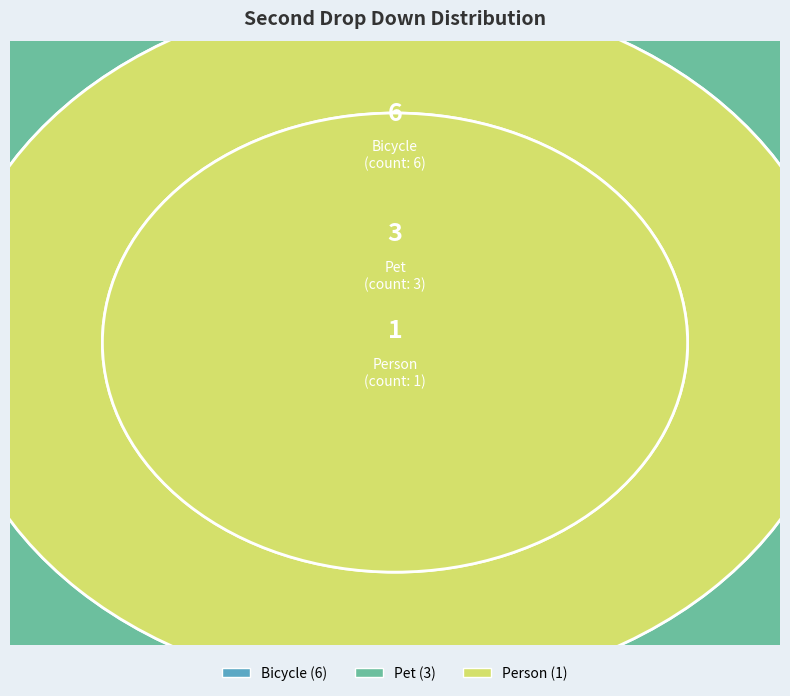

To the nearest percent, what is the combined percentage of Person and Bicycle?

70%